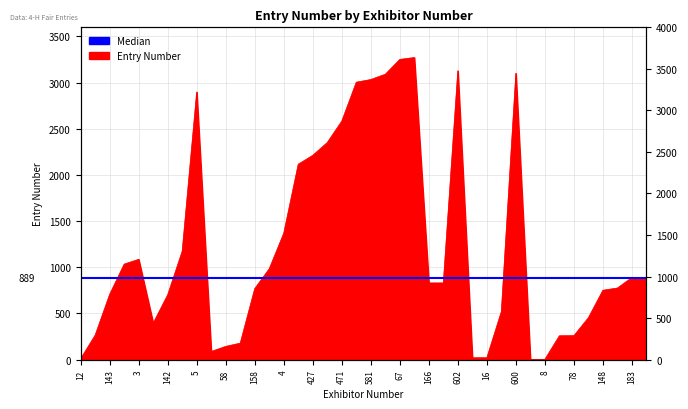

The value at 581 is 5073. True or false?

False